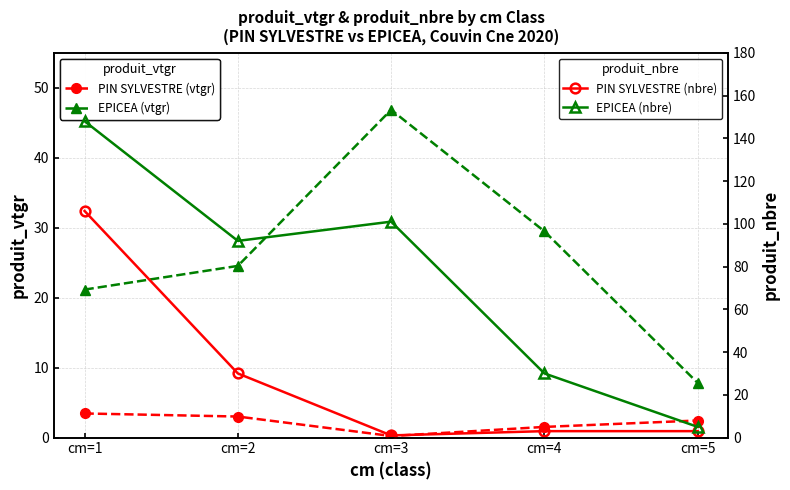

What are all the series names shown in the legend?

PIN SYLVESTRE (vtgr), EPICEA (vtgr), PIN SYLVESTRE (nbre), EPICEA (nbre)